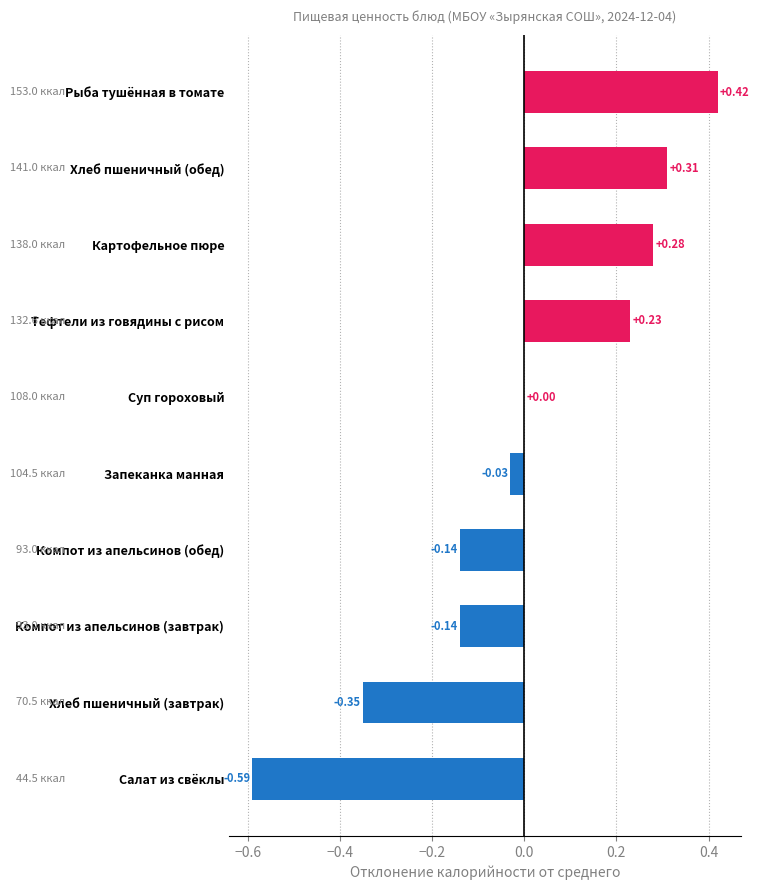

Which label corresponds to the largest value in the chart?

Рыба тушённая в томате